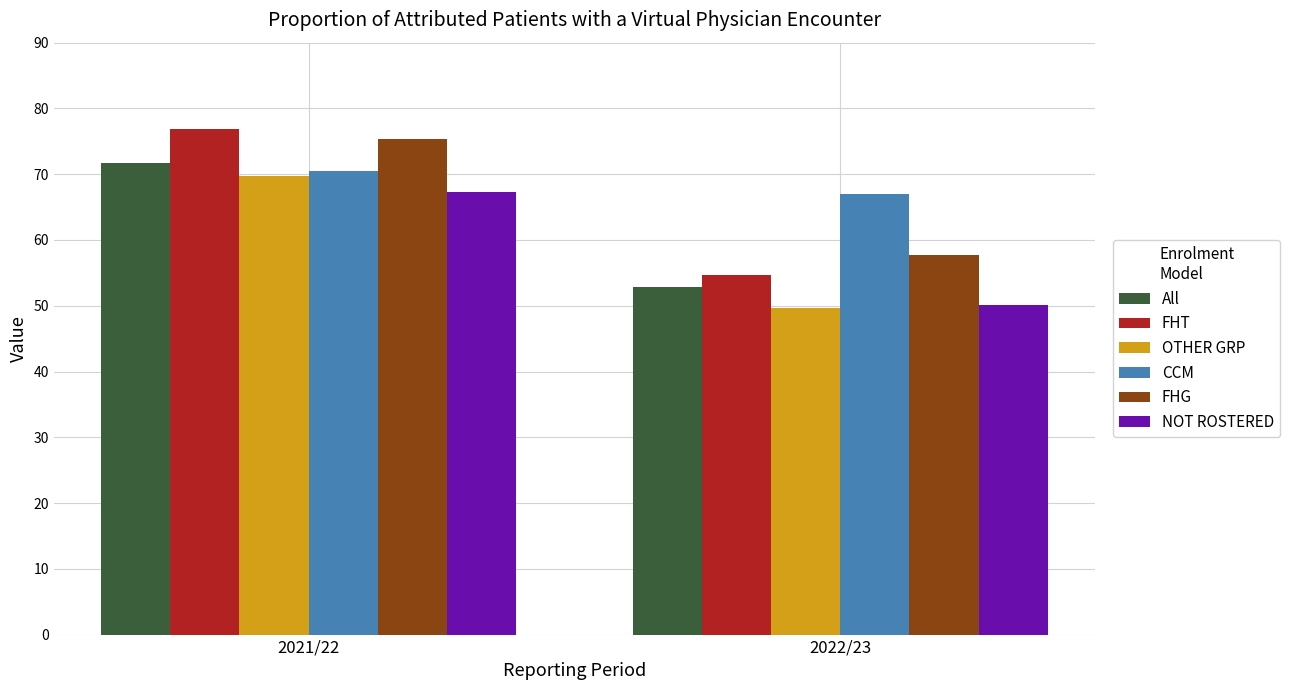

What is the label of the 2nd bar from the left?

2022/23